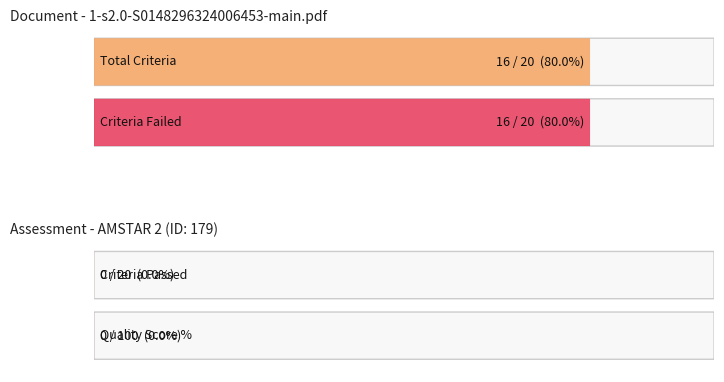

What are all the series names shown in the legend?

Criteria_Passed, Criteria_Failed, Total_Criteria, Quality_Score_Percent